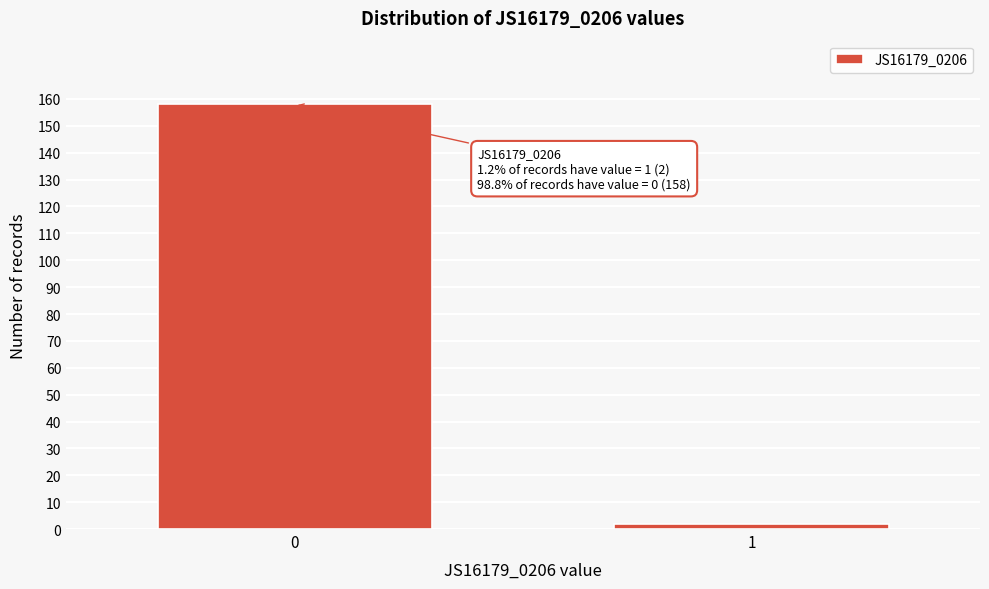

Reading left to right, transcribe all the data shown in this chart.

158	2